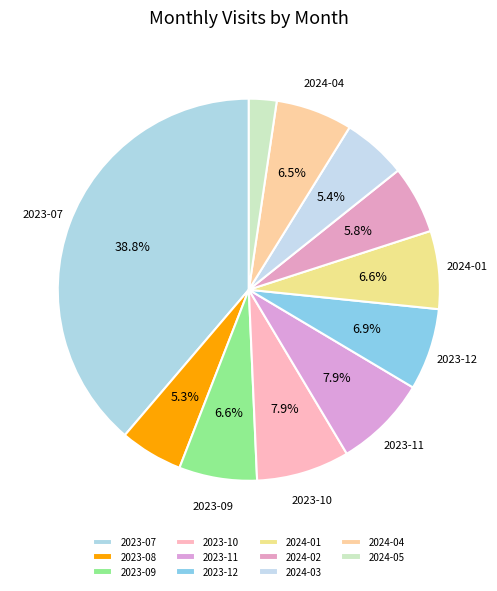

True or false: 2024-02 accounts for 17% of the total.

False